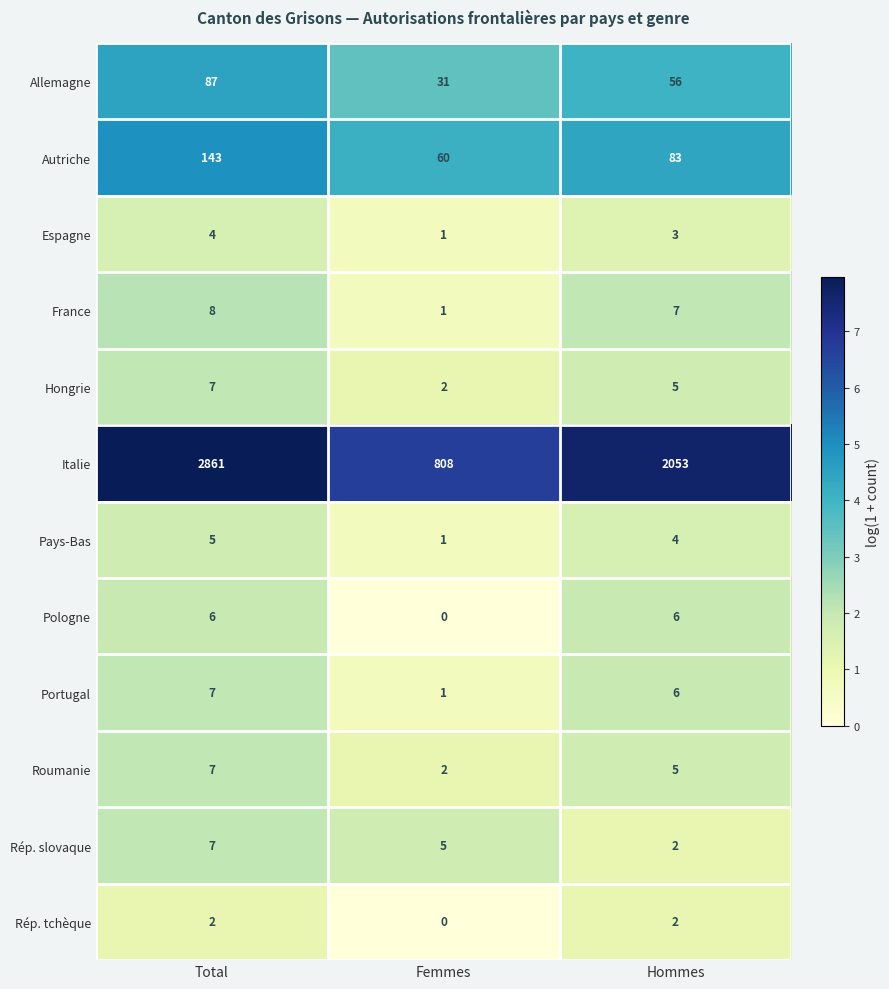

How many series are shown in this chart?

12